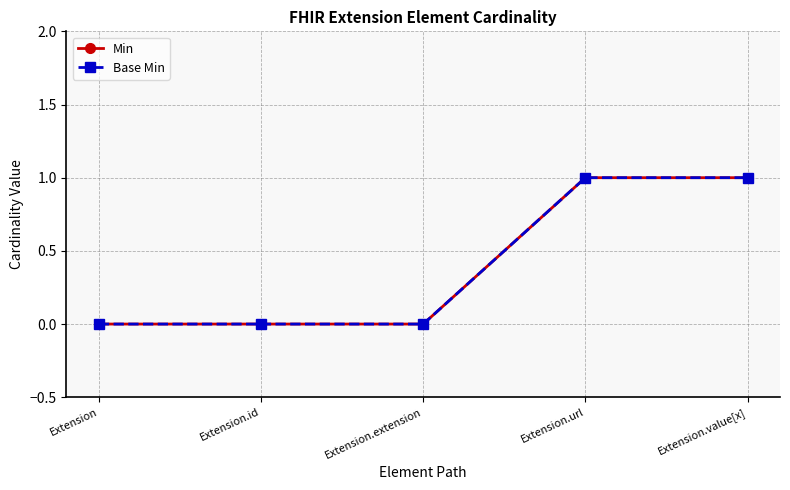

True or false: Base Min has more than 2 interior local peaks.

False